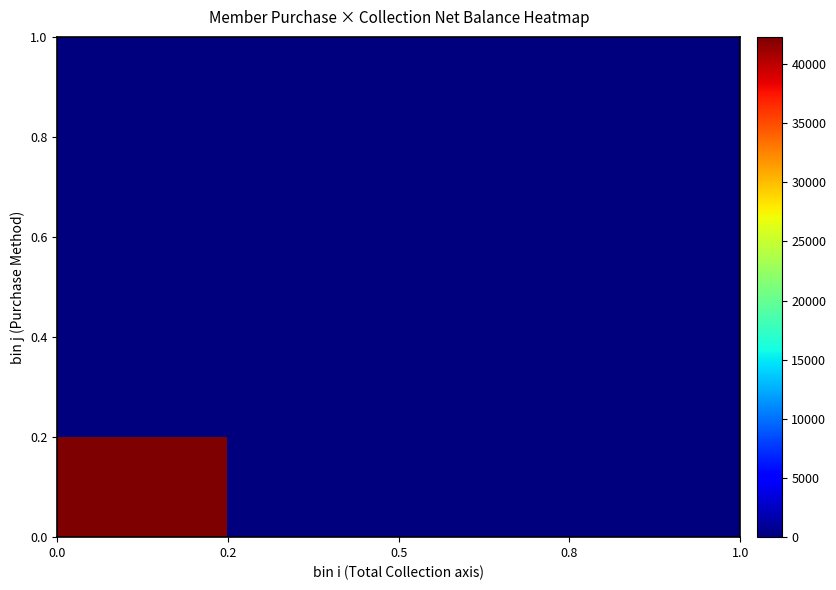

Count the number of categories in the chart.

4